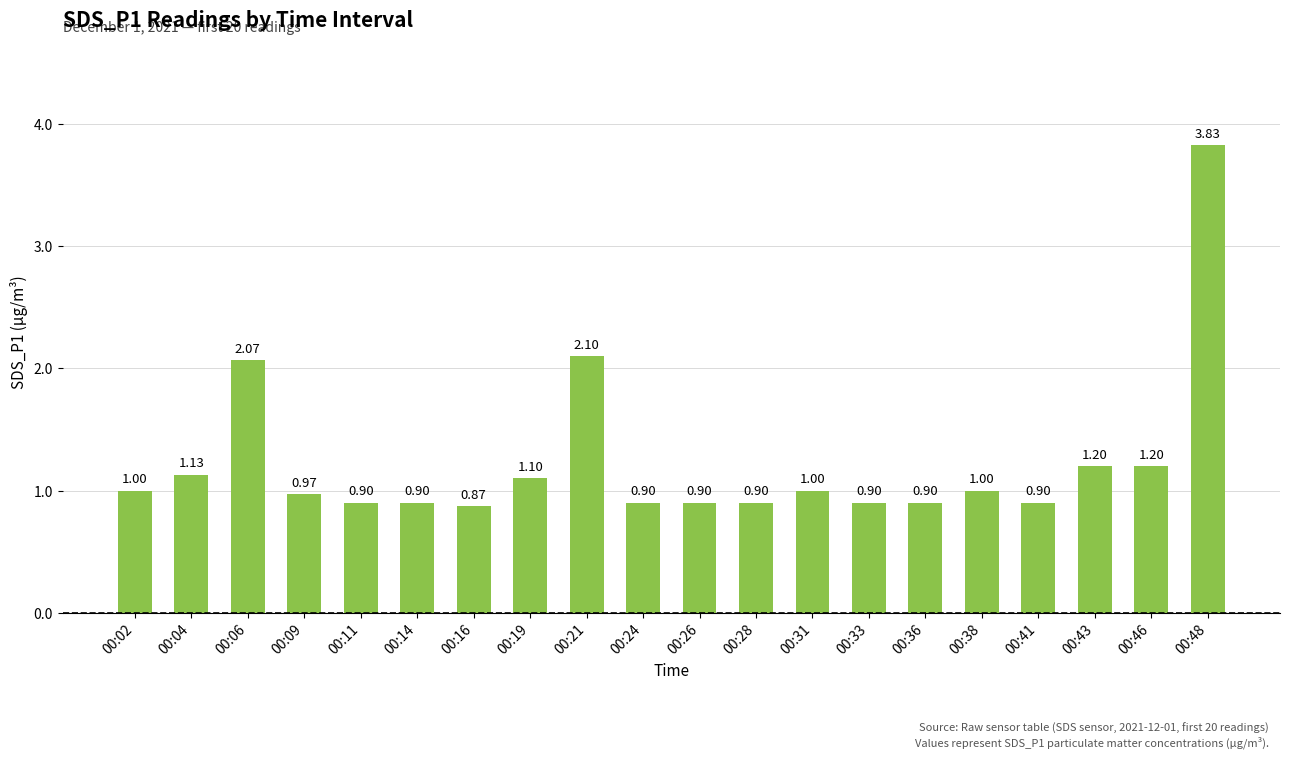

What is the smallest value displayed?

0.9